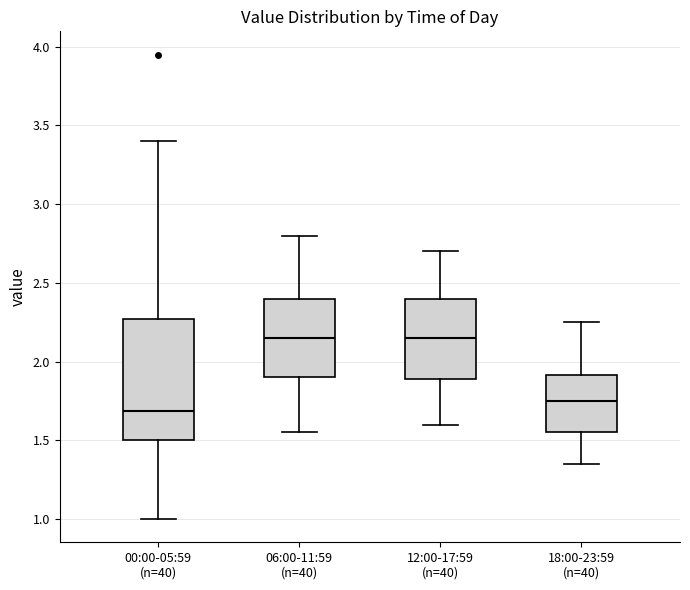

Where does the median line of the box for 18:00-23:59 (n=40) sit on the y-axis? The values are not printed on the chart, so give them approximately, as read against the axis.

1.75